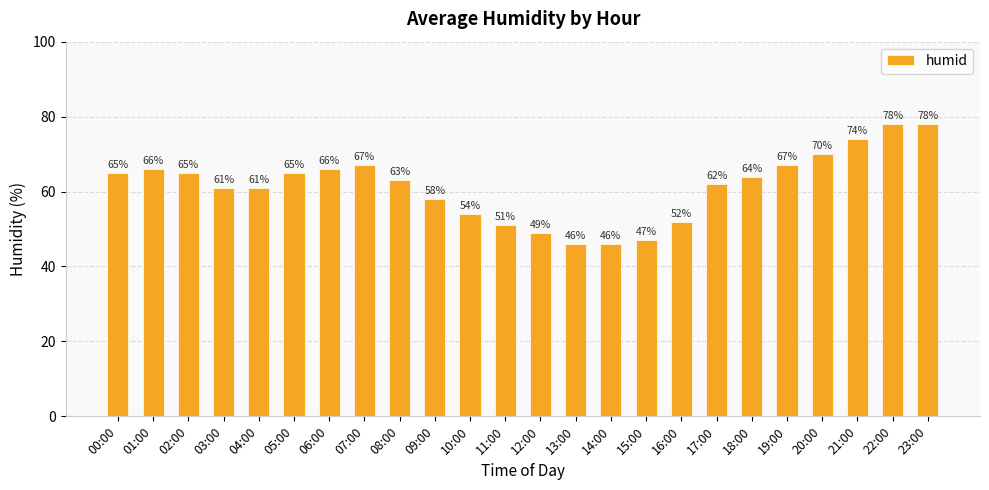

How many bars are there in total?

24